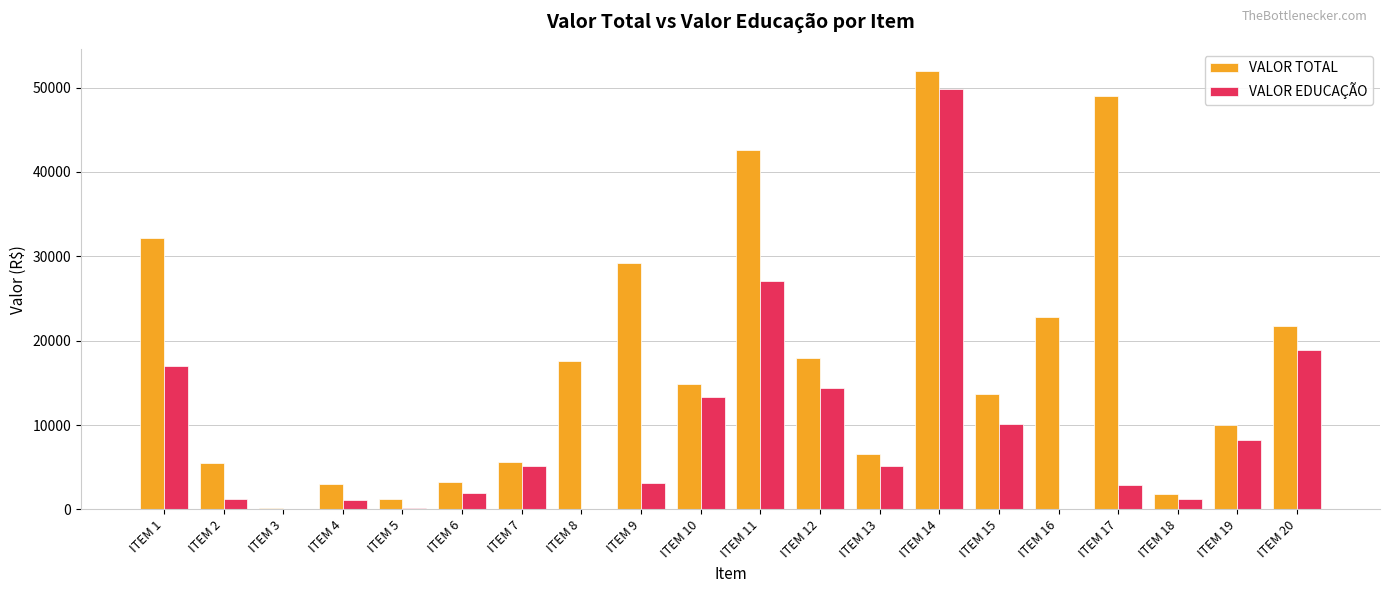

Which series has the largest total across all categories?

VALOR TOTAL